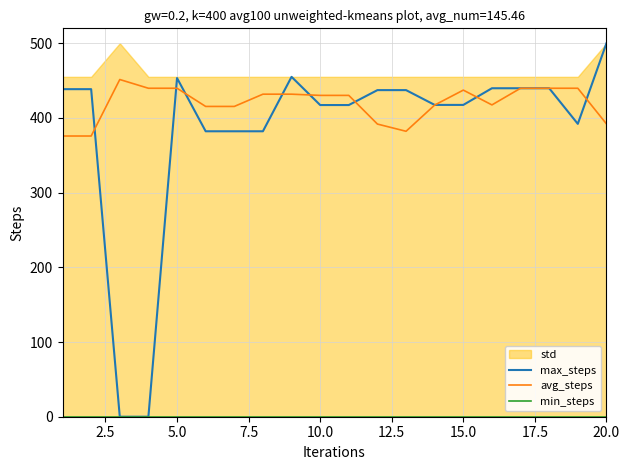

True or false: max_steps and min_steps intersect in this chart.

False